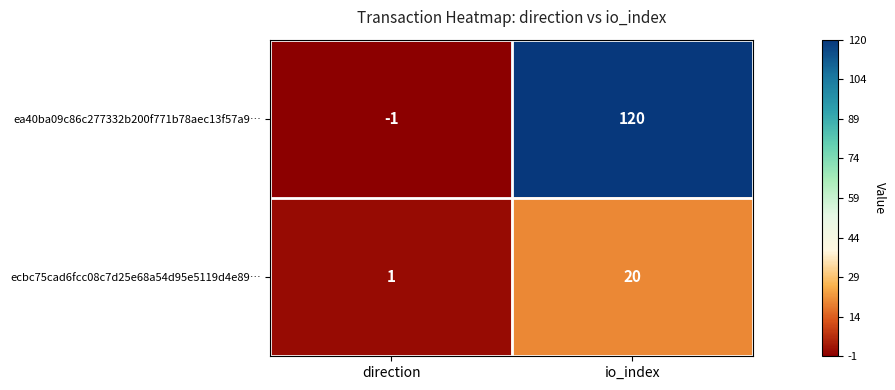

Is it true that ecbc75cad6fcc08c7d25e68a54d95e5119d4e89… equals 20 at io_index?

True